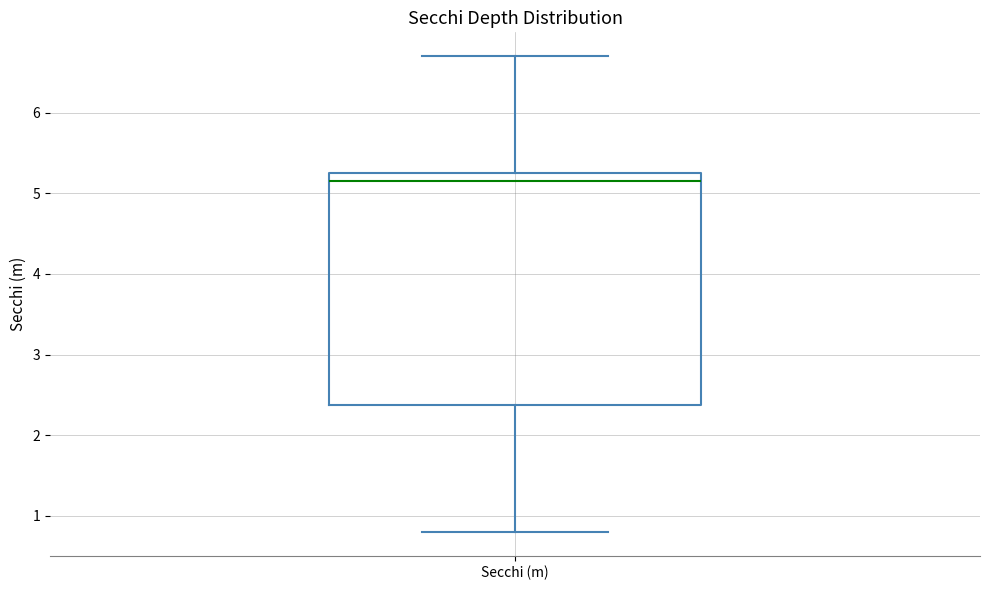

Read this box plot against the y-axis: the position of the median line, the range covered by the box, and the ends of both whiskers. The values are not printed on the chart, so give them approximately, as read against the axis.

median 5.2, box 2.4 to 5.3, whiskers 0.8 to 6.7